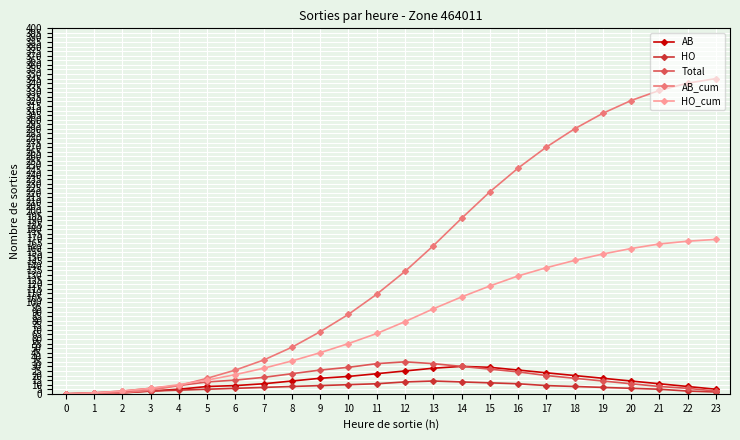

The AB_cum series shows 60 at 10. True or false?

False